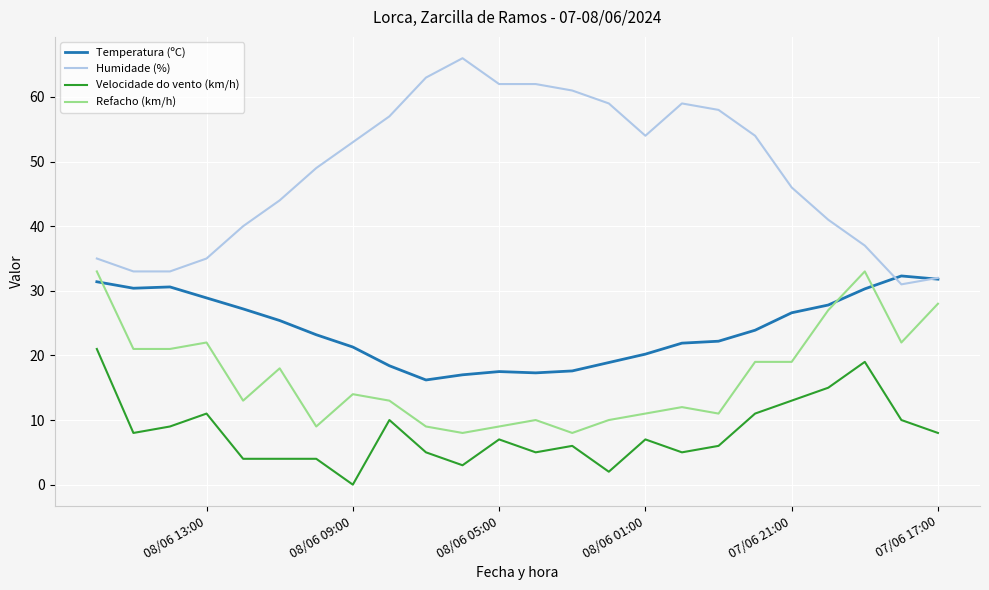

Which series changed the most between 07/06 17:00 and 08/06 05:00?

Humidade (%)